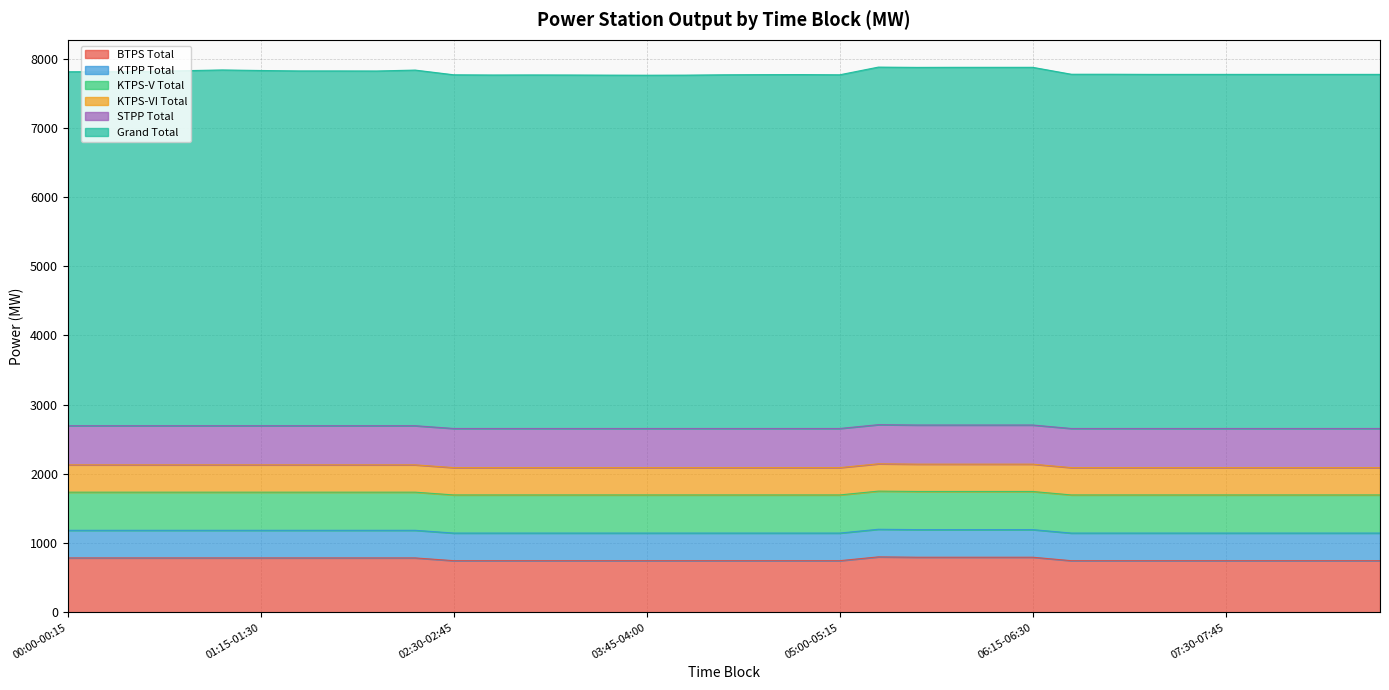

Reading left to right, transcribe all the data shown in this chart.

BTPS Total: 786.0	786.0	786.0	786.0	786.0	786.0	786.0	786.0	786.0	786.0	746.0	746.0	746.0	746.0	746.0	746.0	746.0	746.0	746.0	746.0	746.0	801.0	796.0	796.0	796.0	796.0	746.0	746.0	746.0	746.0	746.0	746.0	746.0	746.0	746.0
KTPP Total: 399.0	399.0	399.0	399.0	399.0	399.0	399.0	399.0	399.0	399.0	399.0	399.0	399.0	399.0	399.0	399.0	399.0	399.0	399.0	399.0	399.0	399.0	399.0	399.0	399.0	399.0	399.0	399.0	399.0	399.0	399.0	399.0	399.0	399.0	399.0
KTPS-V Total: 551.0	551.0	551.0	551.0	551.0	551.0	551.0	551.0	551.0	551.0	551.0	551.0	551.0	551.0	551.0	551.0	551.0	551.0	551.0	551.0	551.0	551.0	551.0	551.0	551.0	551.0	551.0	551.0	551.0	551.0	551.0	551.0	551.0	551.0	551.0
KTPS-VI Total: 394.8	394.8	394.8	394.8	394.8	394.8	394.8	394.8	394.8	394.8	394.8	394.8	394.8	394.8	394.8	394.8	394.8	394.8	394.8	394.8	394.8	394.8	394.8	394.8	394.8	394.8	394.8	394.8	394.8	394.8	394.8	394.8	394.8	394.8	394.8
STPP Total: 565.5	565.5	565.5	565.5	565.5	565.5	565.5	565.5	565.5	565.5	565.5	565.5	565.5	565.5	565.5	565.5	565.5	565.5	565.5	565.5	565.5	565.5	565.5	565.5	565.5	565.5	565.5	565.5	565.5	565.5	565.5	565.5	565.5	565.5	565.5
Grand Total: 5114.4	5115.4	5118.4	5129.4	5140.4	5132.4	5126.4	5126.4	5125.4	5138.4	5110.4	5107.4	5108.4	5107.4	5105.4	5104.4	5105.4	5110.4	5112.4	5113.4	5110.4	5166.4	5167.4	5168.4	5168.4	5168.4	5118.4	5118.4	5116.4	5116.4	5116.4	5116.4	5116.4	5116.4	5116.4